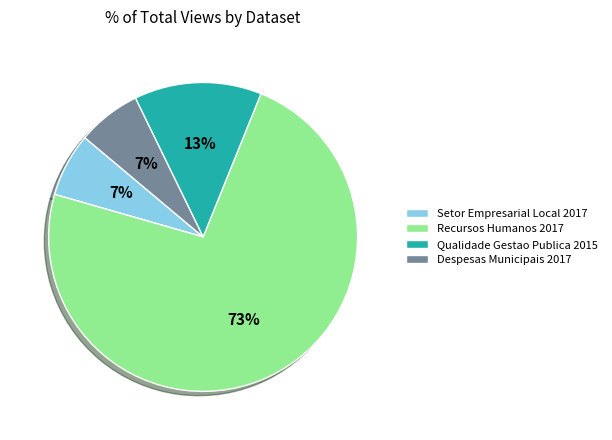

Count the number of slices in the pie.

4